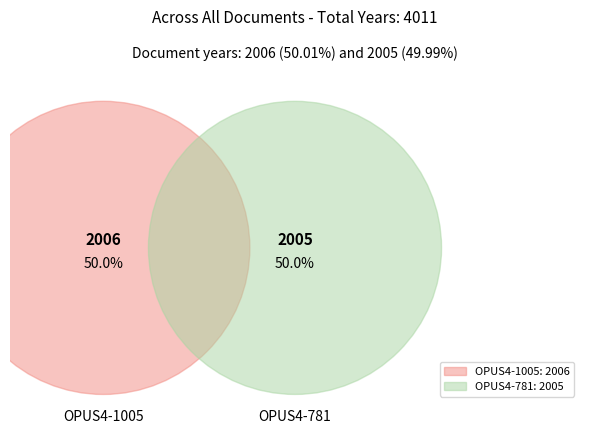

What is the largest slice in the pie chart?

OPUS4-1005